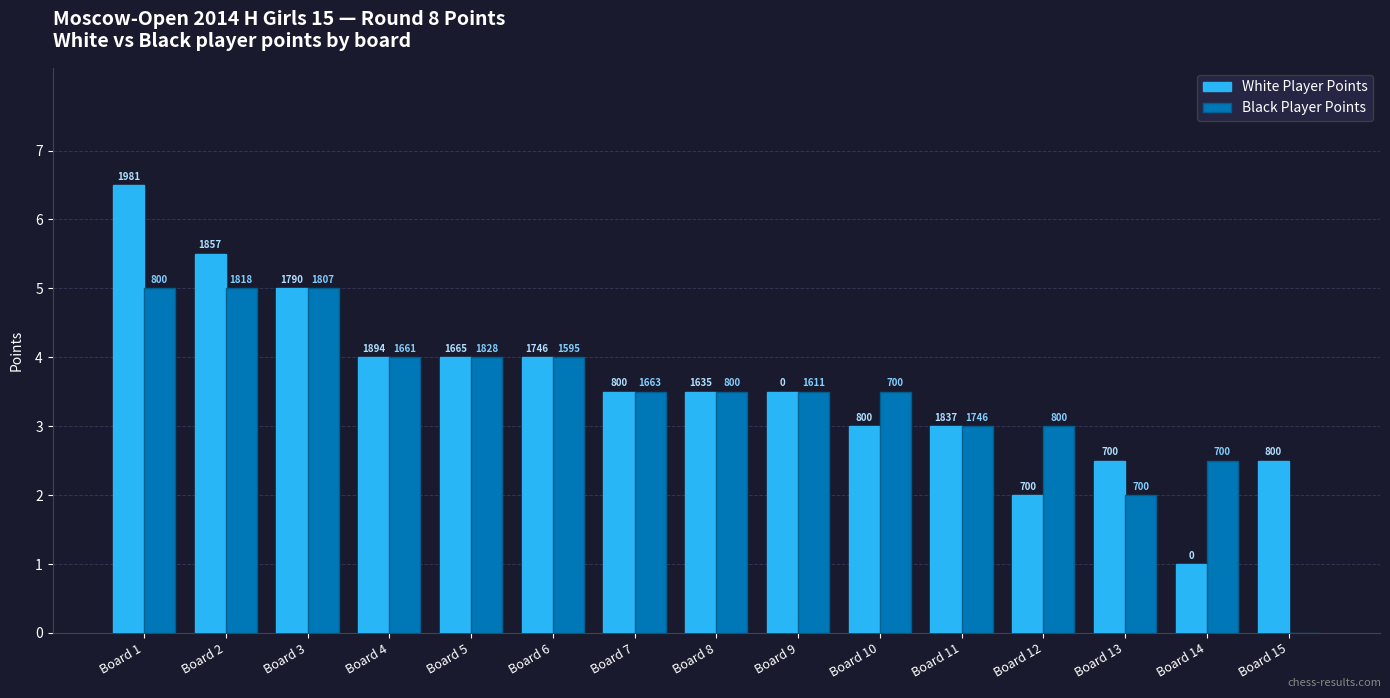

What are all the series names shown in the legend?

White Player Points, Black Player Points